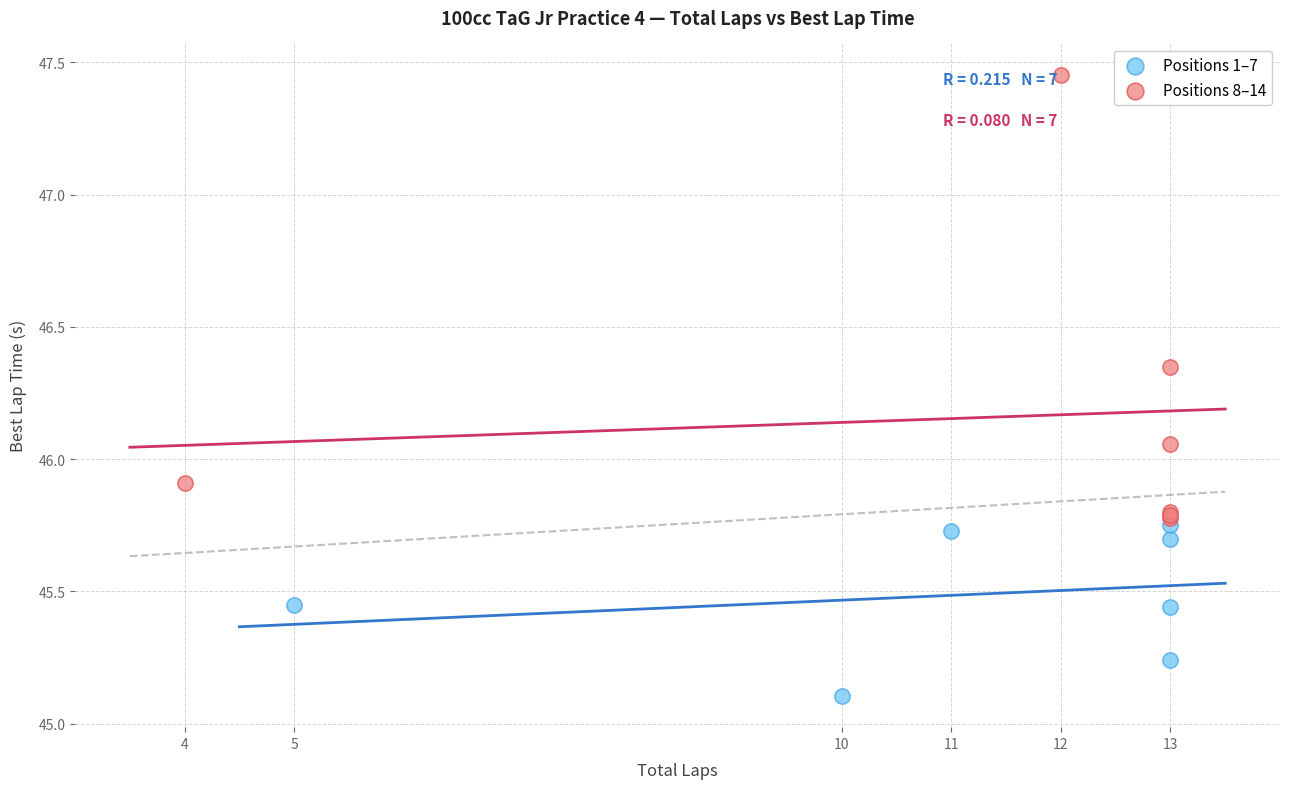

Which series has the widest spread of Y values?

Positions 8–14